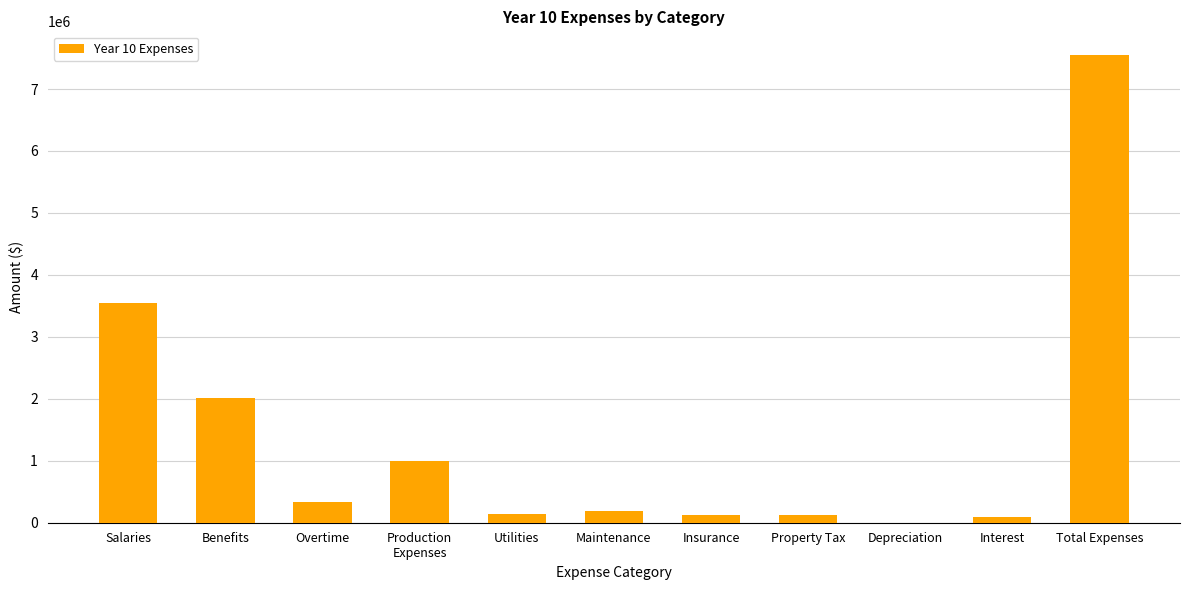

What is the difference between the values at Production
Expenses and Property Tax?

864705.9